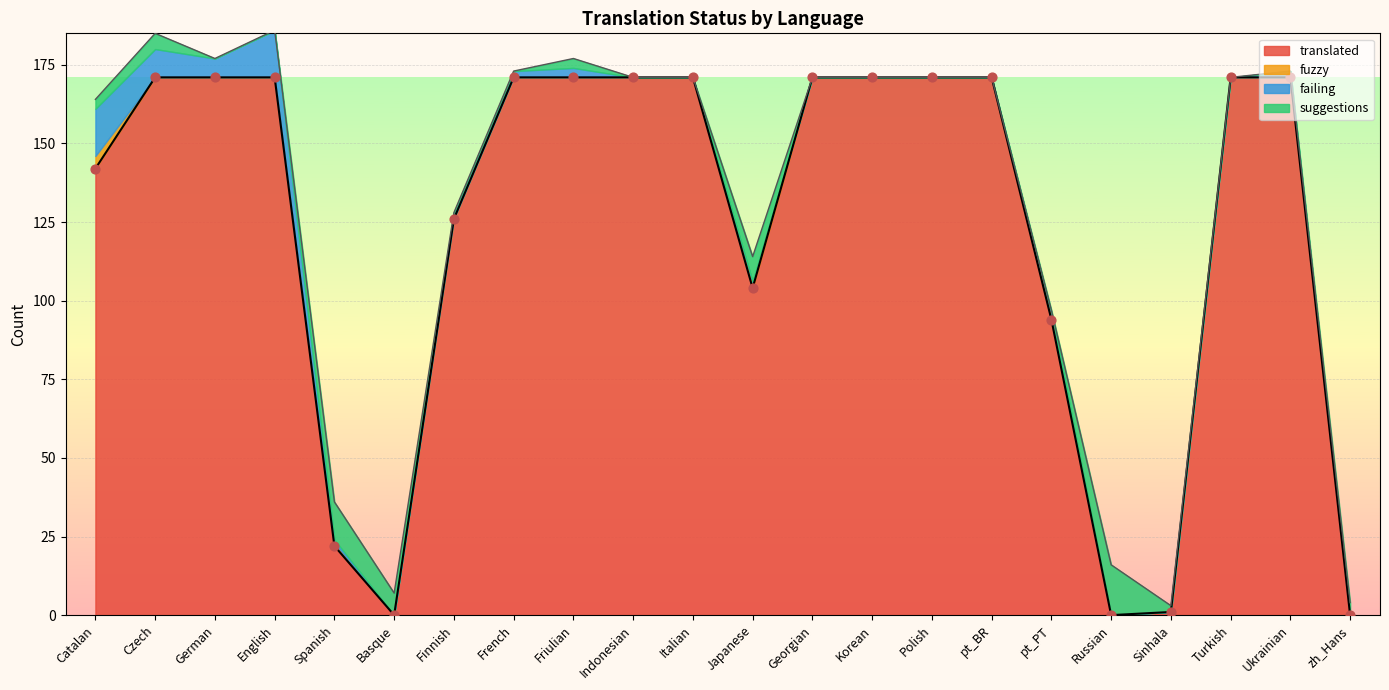

What is the total value across all series at Czech?

185